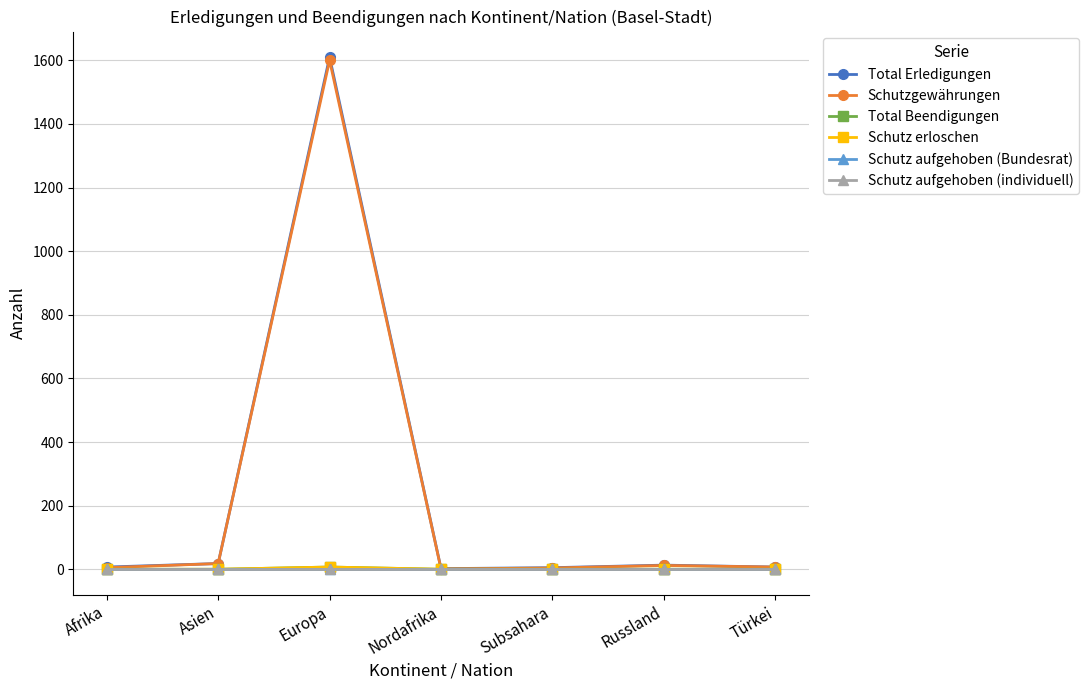

In Schutzgewährungen, how many points are lower than both neighbors (excluding endpoints)?

1